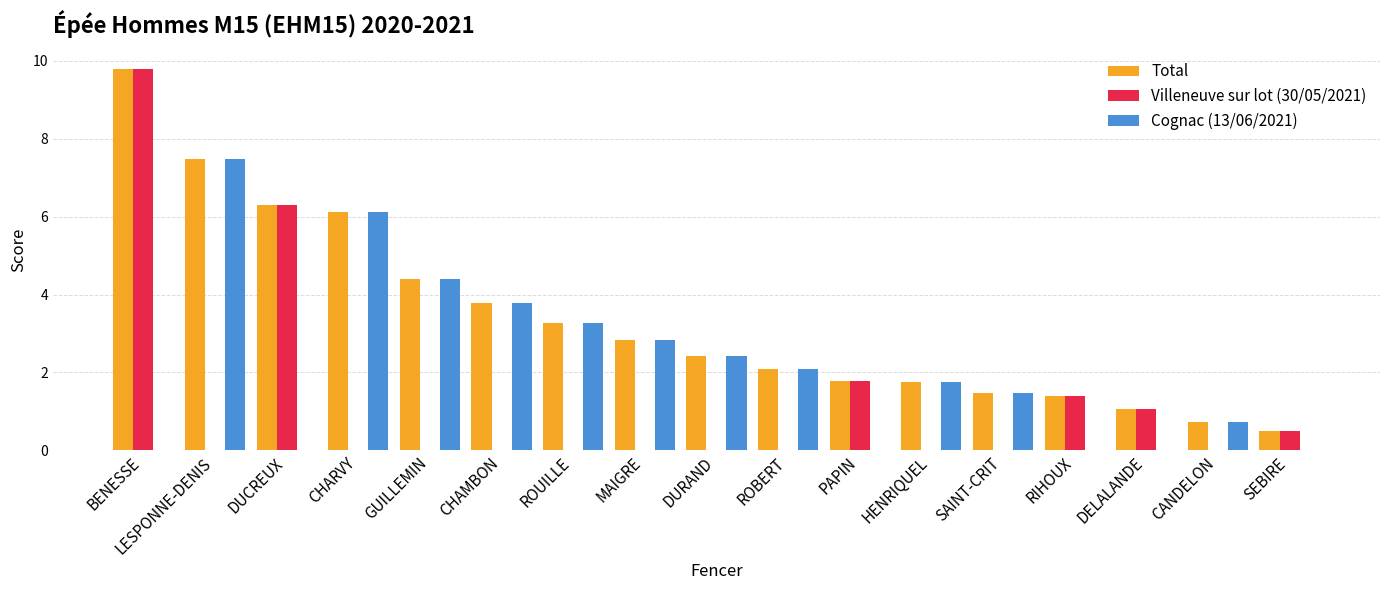

The value of Total at SAINT-CRIT is 1.5. True or false?

True